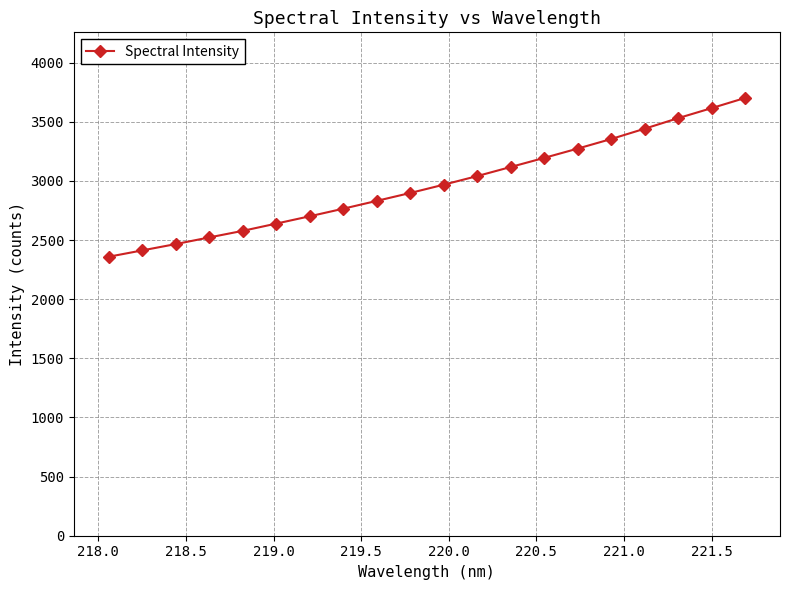

What is the difference between the maximum and minimum values?

1341.9